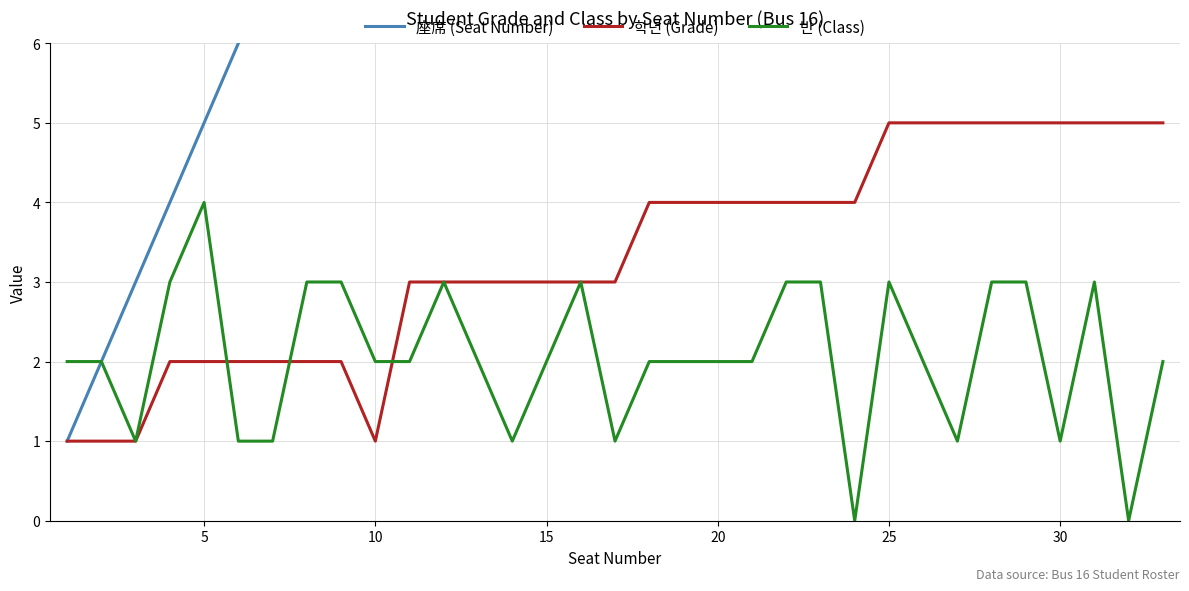

What is the sum of all 座席 (Seat Number) values?

561